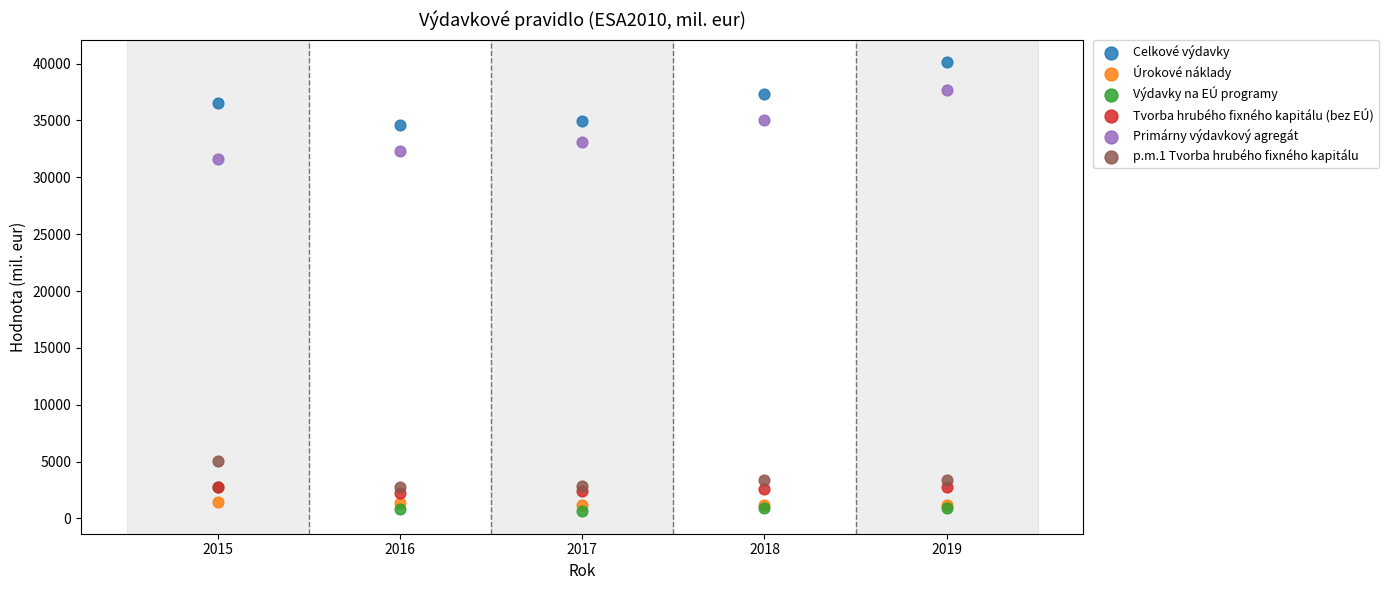

Which series has the largest Y range (max minus min)?

Primárny výdavkový agregát